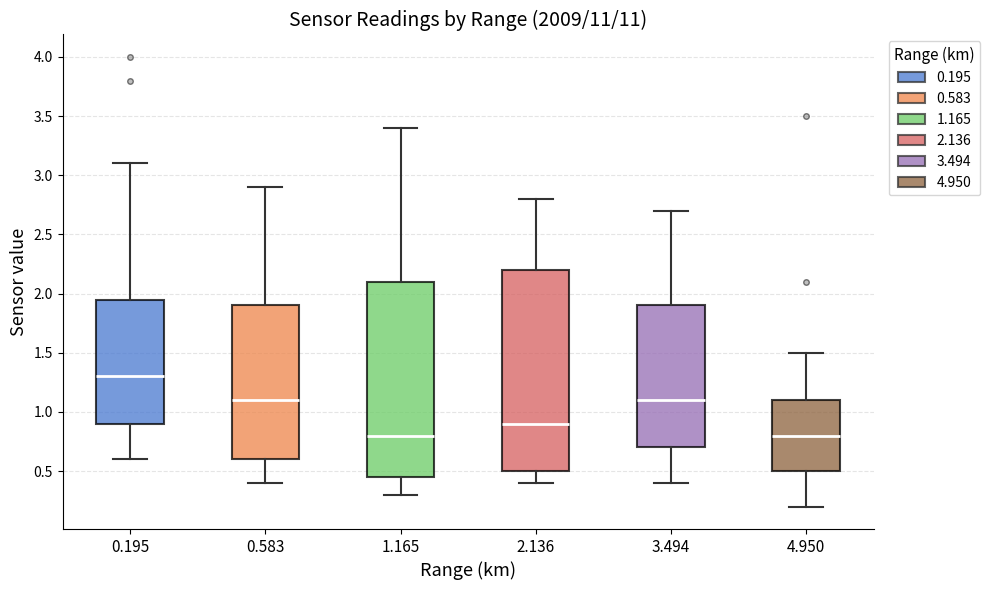

Reading left to right, read every box against the y-axis: the position of its median line, the range the box covers, and the ends of its whiskers. The values are not printed on the chart, so give them approximately, as read against the axis.

0.195: median 1.30, box 0.90 to 1.95, whiskers 0.60 to 3.10
0.583: median 1.10, box 0.60 to 1.90, whiskers 0.40 to 2.90
1.165: median 0.80, box 0.45 to 2.10, whiskers 0.30 to 3.40
2.136: median 0.90, box 0.50 to 2.20, whiskers 0.40 to 2.80
3.494: median 1.10, box 0.70 to 1.90, whiskers 0.40 to 2.70
4.950: median 0.80, box 0.50 to 1.10, whiskers 0.20 to 1.50